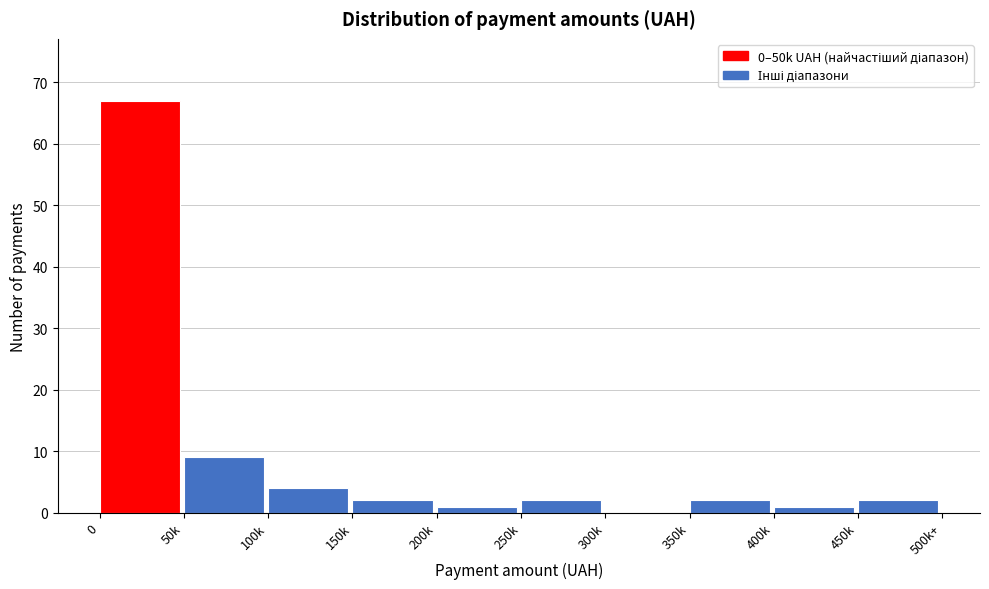

Reading right to left, what are all the values shown in this chart?

450k=2	400k=1	350k=2	300k=0	250k=2	200k=1	150k=2	100k=4	50k=9	0=67